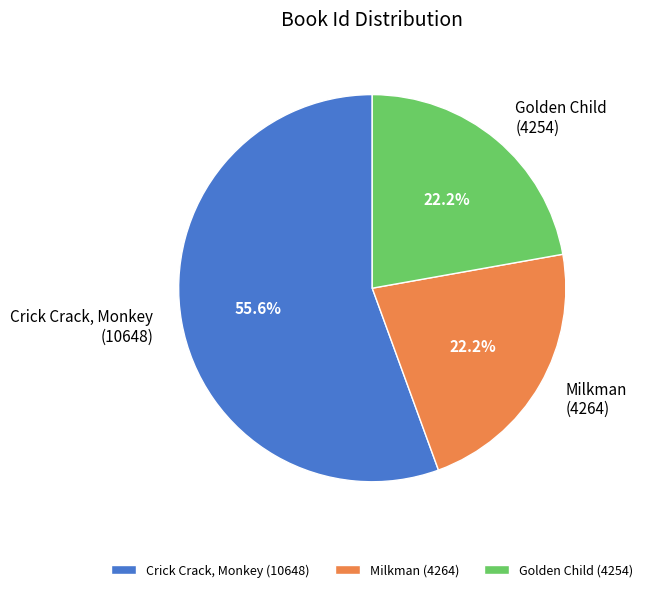

Is Golden Child the majority of the pie?

No